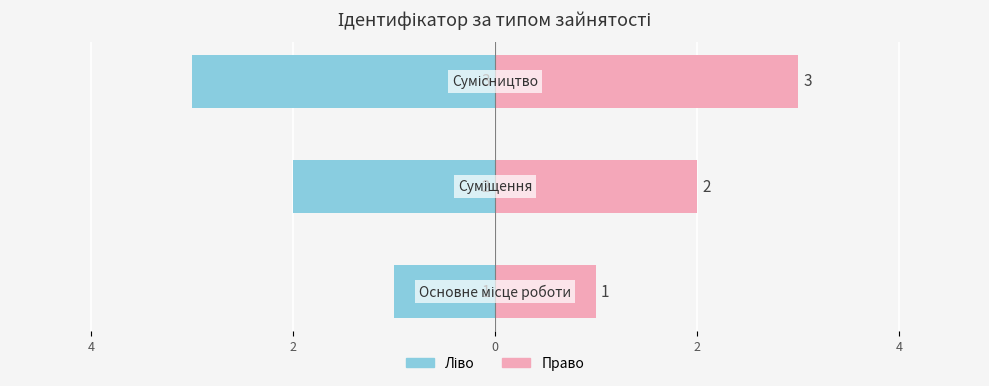

Between 4 and 6, which is larger?

6